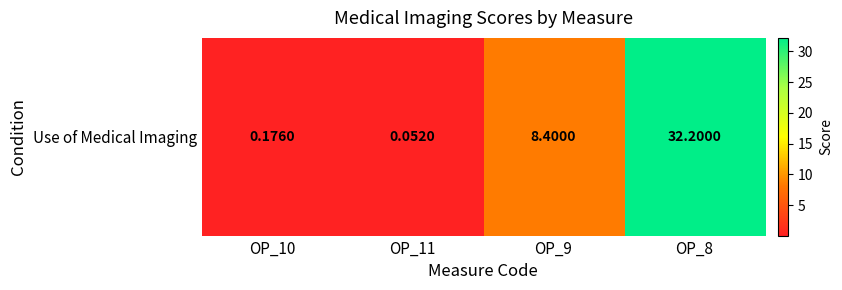

How many distinct data groups are displayed?

1